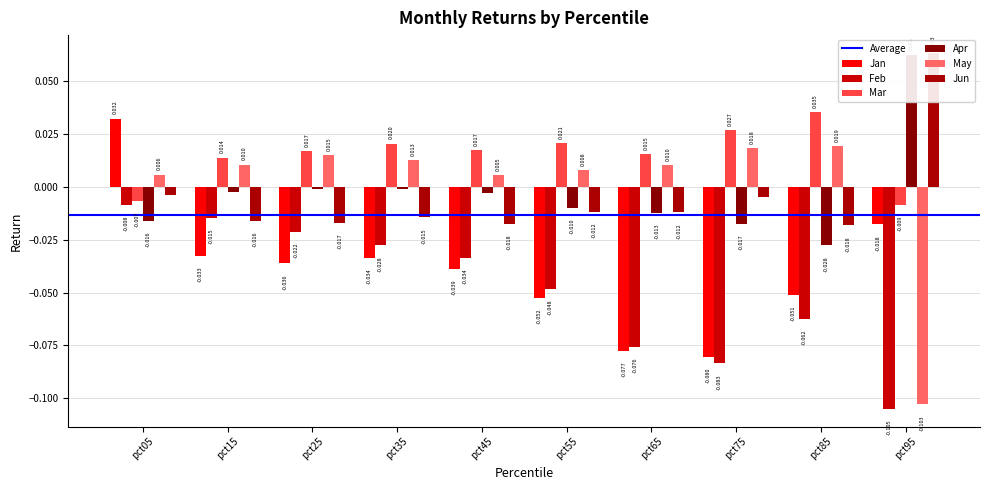

Is it true that Mar equals 0.0 at pct15?

True